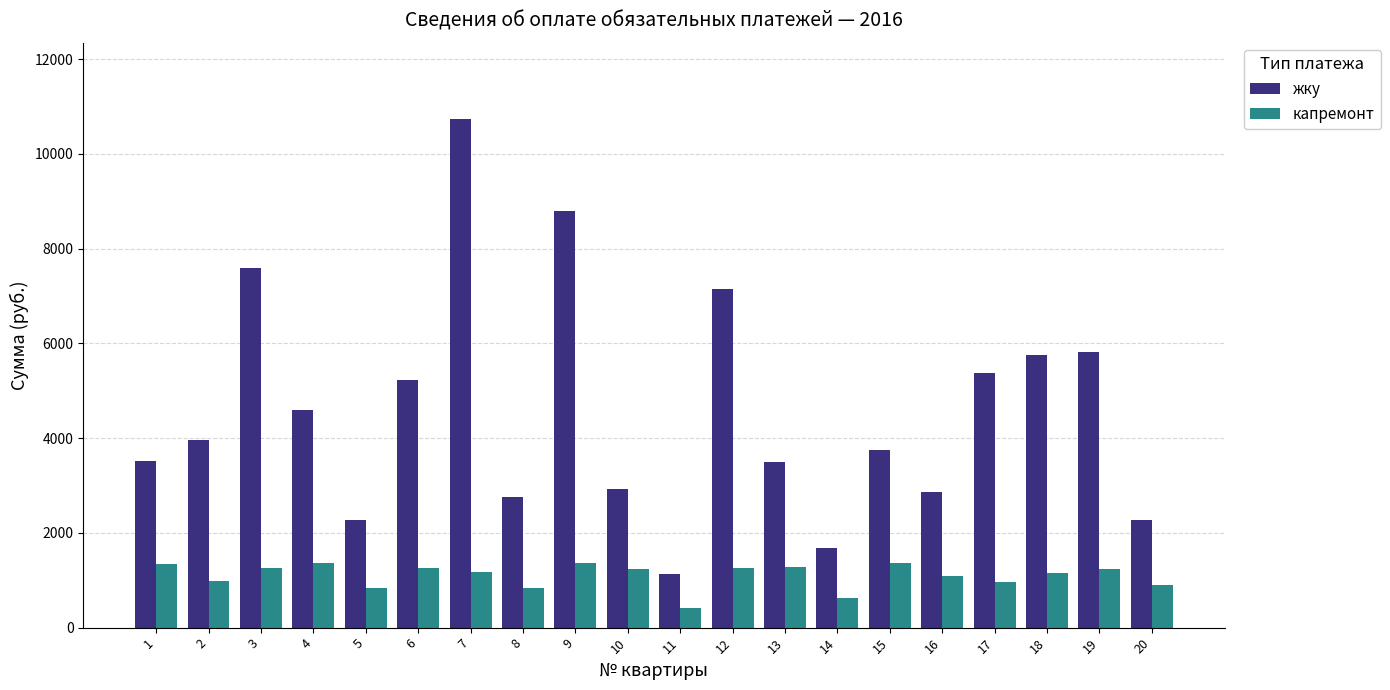

What is the approximate value of капремонт at 16?

1082.2